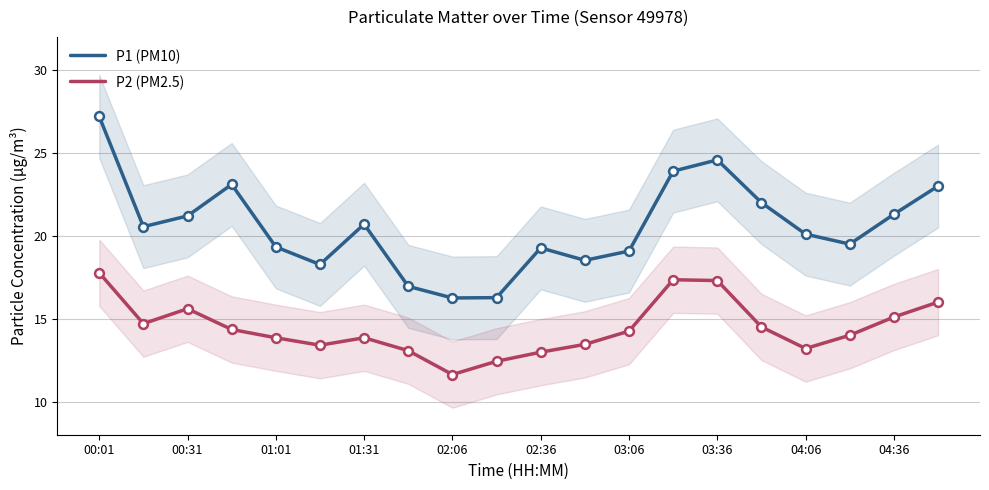

Which series contains the highest Y value?

P1 (PM10)